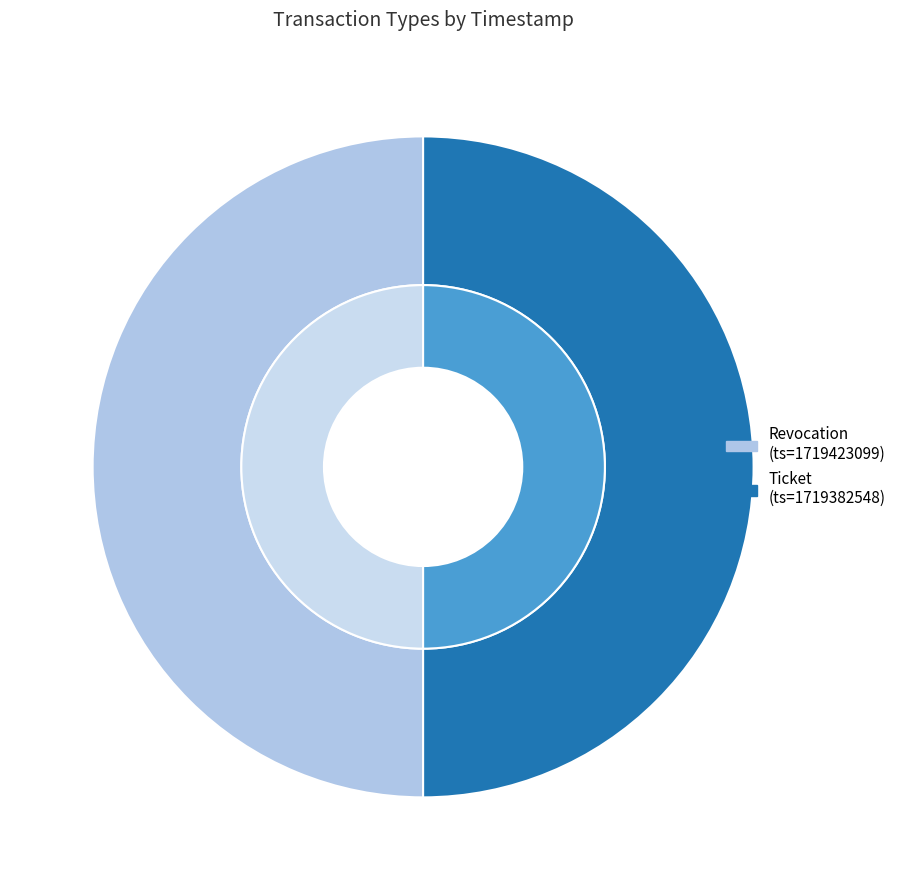

What percentage is NOT represented by Revocation?

50.0%